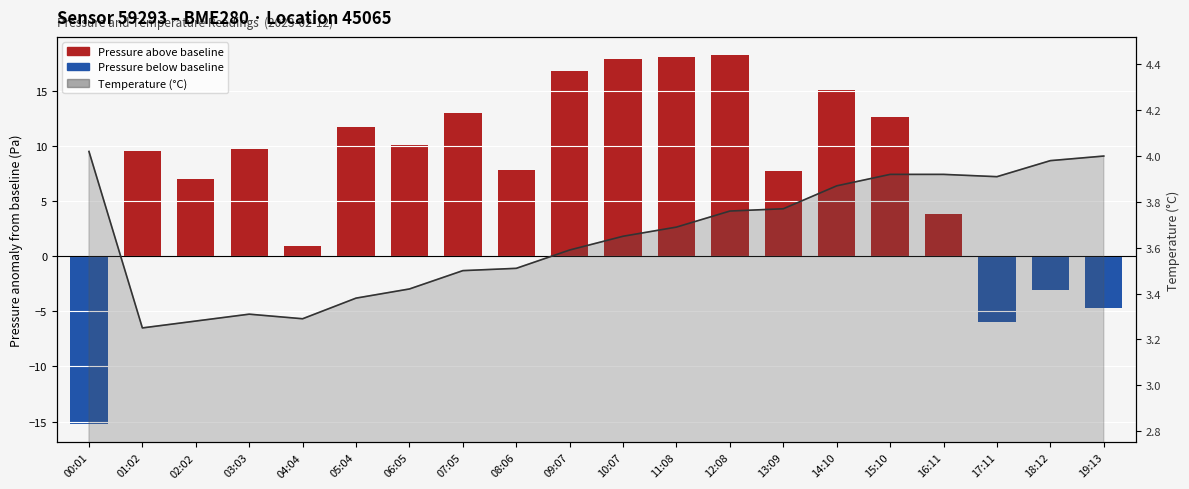

How many values in the Pressure anomaly (Pa) series are below 9?

9